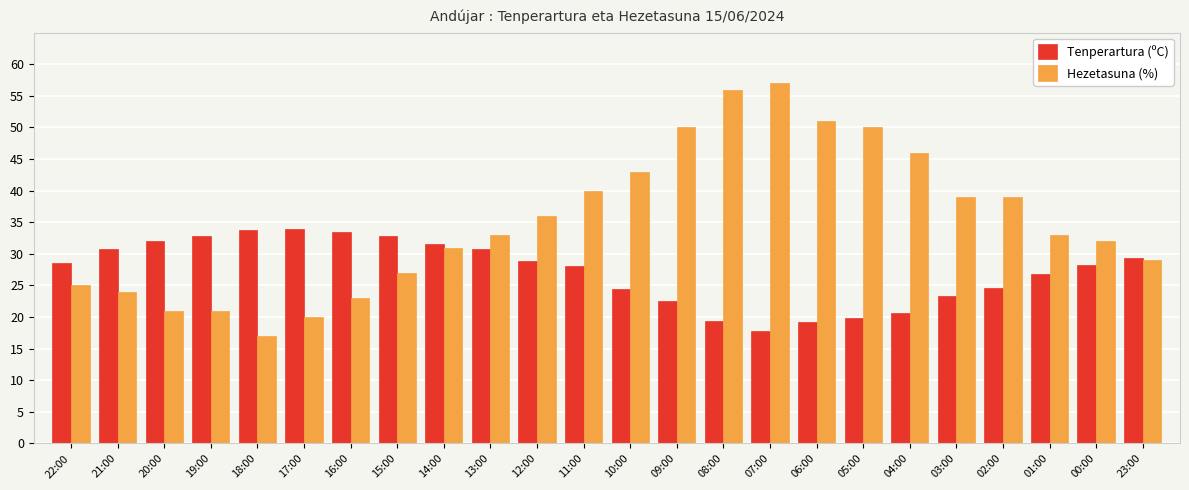

Is it true that Tenperartura (ºC) equals 32.9 at 19:00?

True